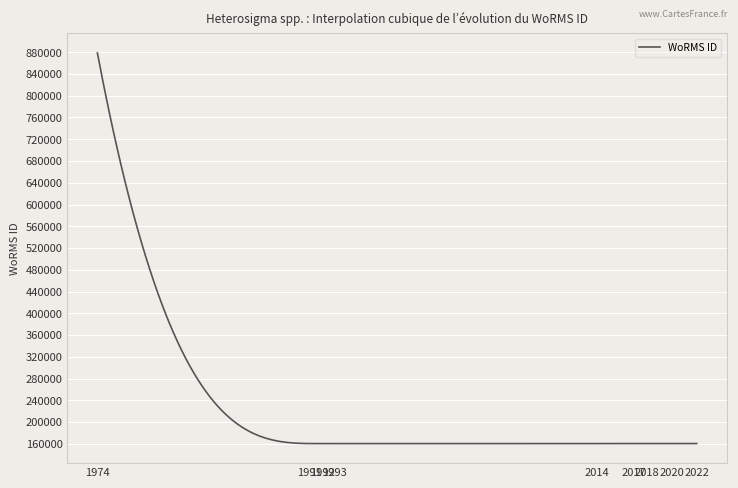

How many categories are shown in the chart?

300